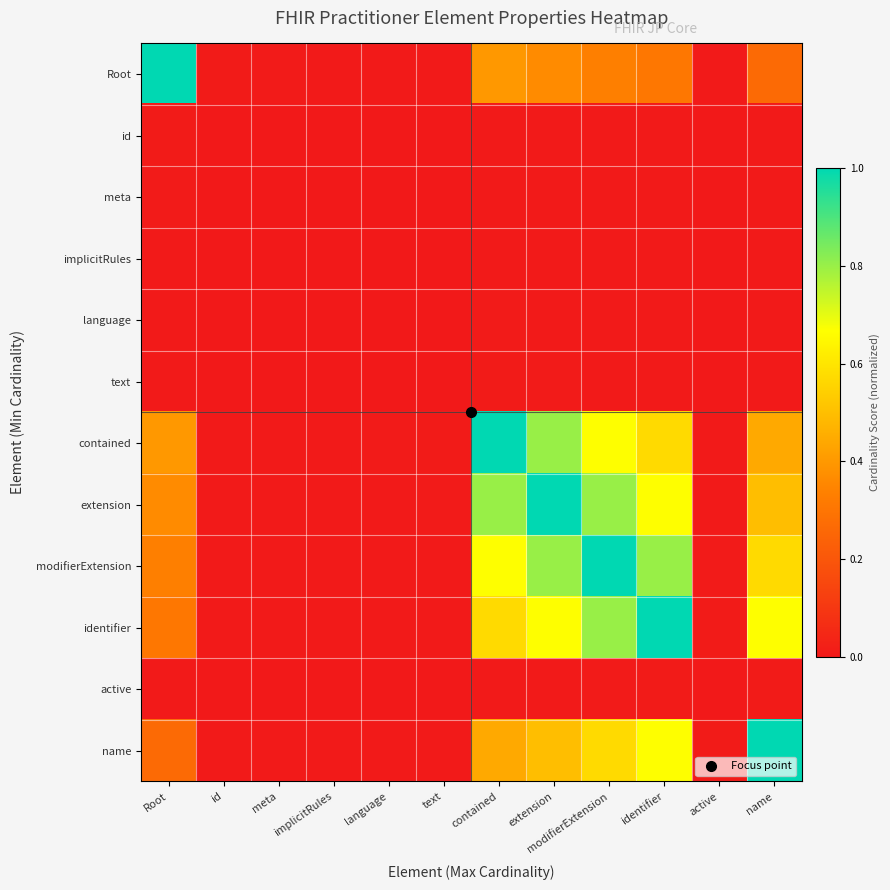

Reading left to right, transcribe all the data shown in this chart.

Root: Root=1.0	id=0.0	meta=0.0	implicitRules=0.0	language=0.0	text=0.0	contained=0.4	extension=0.4	modifierExtension=0.3	identifier=0.3	active=0.0	name=0.3
id: Root=0.0	id=0.0	meta=0.0	implicitRules=0.0	language=0.0	text=0.0	contained=0.0	extension=0.0	modifierExtension=0.0	identifier=0.0	active=0.0	name=0.0
meta: Root=0.0	id=0.0	meta=0.0	implicitRules=0.0	language=0.0	text=0.0	contained=0.0	extension=0.0	modifierExtension=0.0	identifier=0.0	active=0.0	name=0.0
implicitRules: Root=0.0	id=0.0	meta=0.0	implicitRules=0.0	language=0.0	text=0.0	contained=0.0	extension=0.0	modifierExtension=0.0	identifier=0.0	active=0.0	name=0.0
language: Root=0.0	id=0.0	meta=0.0	implicitRules=0.0	language=0.0	text=0.0	contained=0.0	extension=0.0	modifierExtension=0.0	identifier=0.0	active=0.0	name=0.0
text: Root=0.0	id=0.0	meta=0.0	implicitRules=0.0	language=0.0	text=0.0	contained=0.0	extension=0.0	modifierExtension=0.0	identifier=0.0	active=0.0	name=0.0
contained: Root=0.4	id=0.0	meta=0.0	implicitRules=0.0	language=0.0	text=0.0	contained=1.0	extension=0.8	modifierExtension=0.7	identifier=0.6	active=0.0	name=0.4
extension: Root=0.4	id=0.0	meta=0.0	implicitRules=0.0	language=0.0	text=0.0	contained=0.8	extension=1.0	modifierExtension=0.8	identifier=0.7	active=0.0	name=0.5
modifierExtension: Root=0.3	id=0.0	meta=0.0	implicitRules=0.0	language=0.0	text=0.0	contained=0.7	extension=0.8	modifierExtension=1.0	identifier=0.8	active=0.0	name=0.6
identifier: Root=0.3	id=0.0	meta=0.0	implicitRules=0.0	language=0.0	text=0.0	contained=0.6	extension=0.7	modifierExtension=0.8	identifier=1.0	active=0.0	name=0.7
active: Root=0.0	id=0.0	meta=0.0	implicitRules=0.0	language=0.0	text=0.0	contained=0.0	extension=0.0	modifierExtension=0.0	identifier=0.0	active=0.0	name=0.0
name: Root=0.3	id=0.0	meta=0.0	implicitRules=0.0	language=0.0	text=0.0	contained=0.4	extension=0.5	modifierExtension=0.6	identifier=0.7	active=0.0	name=1.0